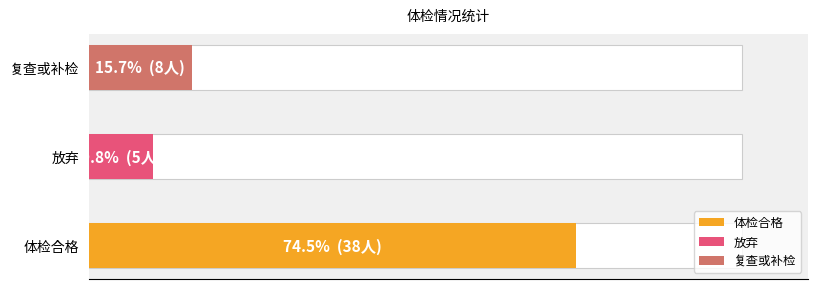

List the series in order of their peak value, highest first.

体检合格, 复查或补检, 放弃